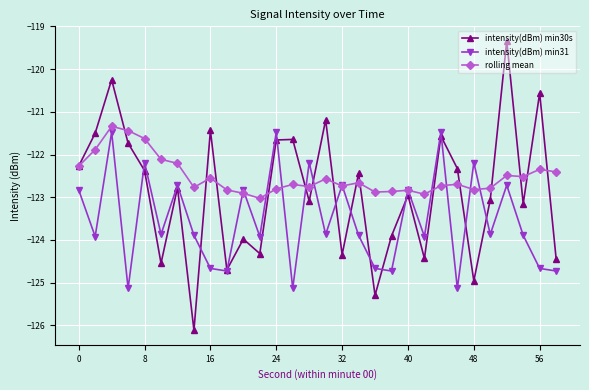

True or false: rolling mean has more than 1 interior local peaks.

True